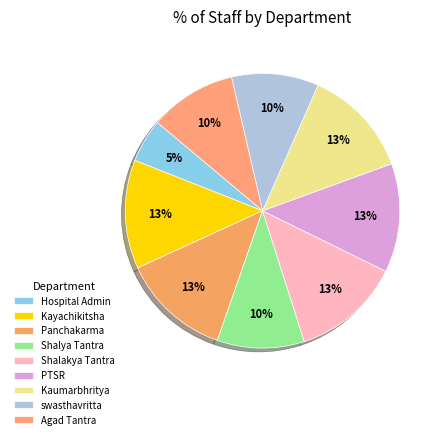

Count the number of slices in the pie.

9